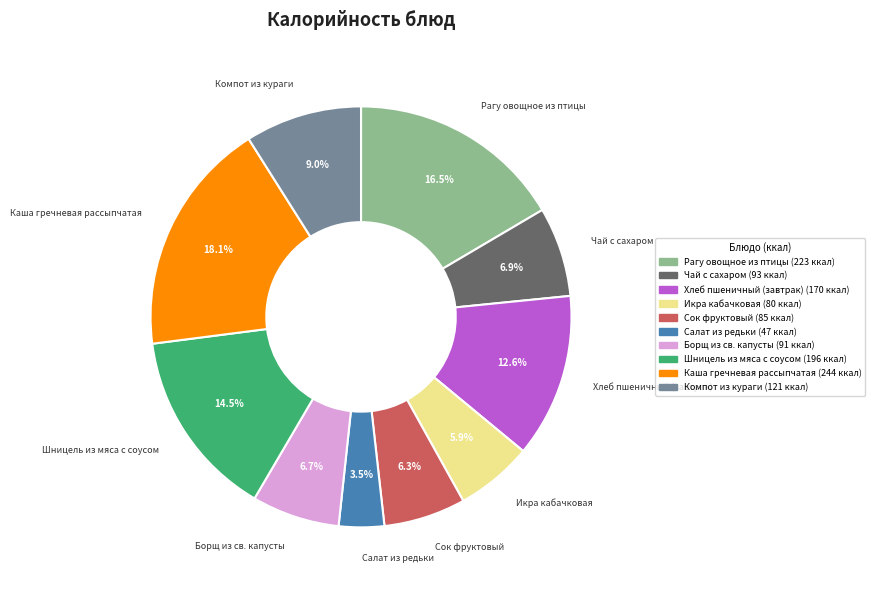

What is the ratio of the value at Борщ из св. капусты to the value at Икра кабачковая?

1.1